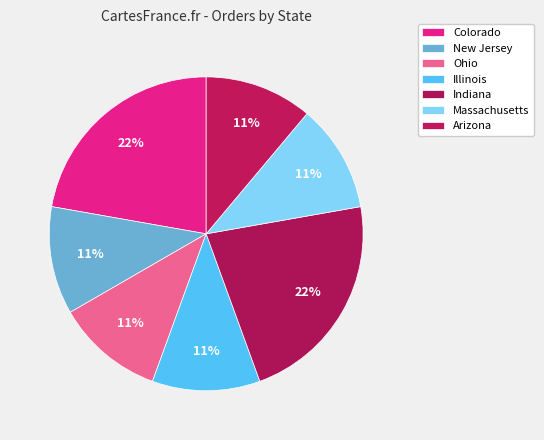

Is it true that Ohio is 1% of the pie?

False